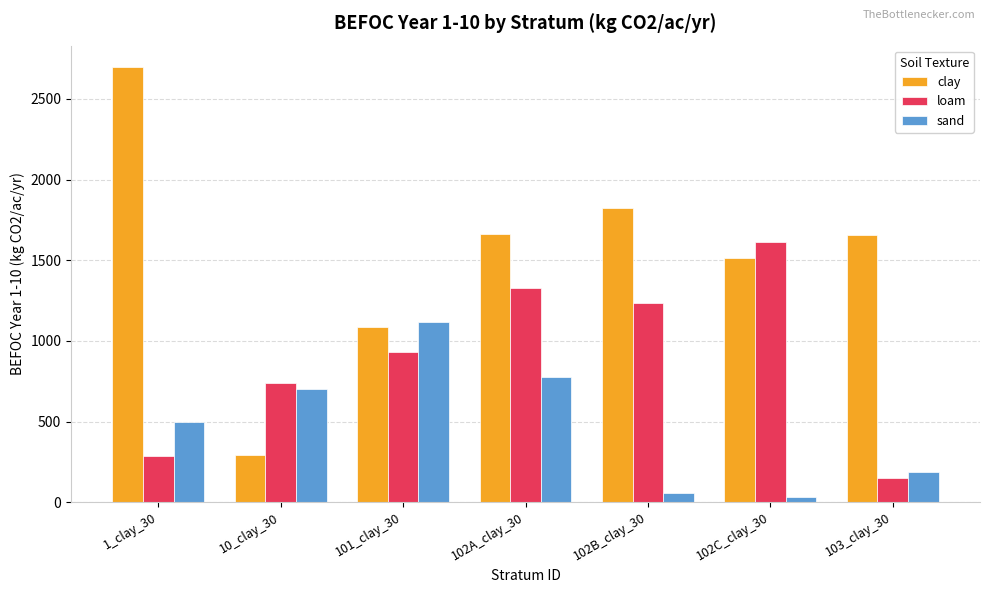

Which series changed the most between 102A_clay_30 and 102C_clay_30?

sand